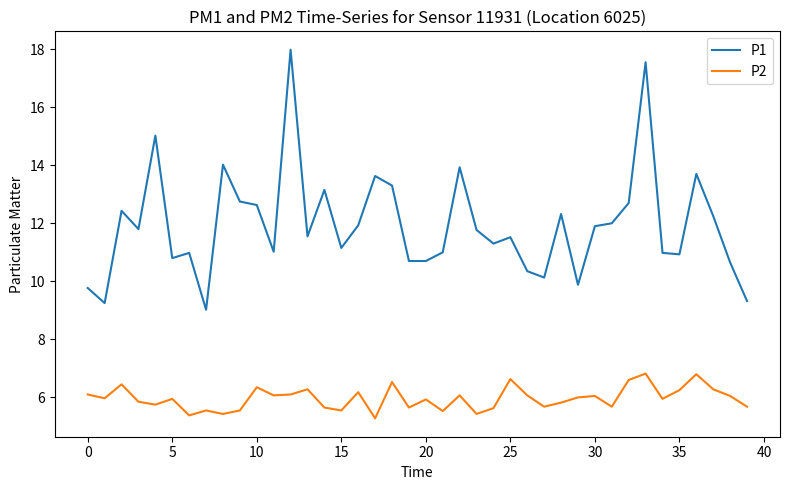

What is the smallest value displayed?

5.3